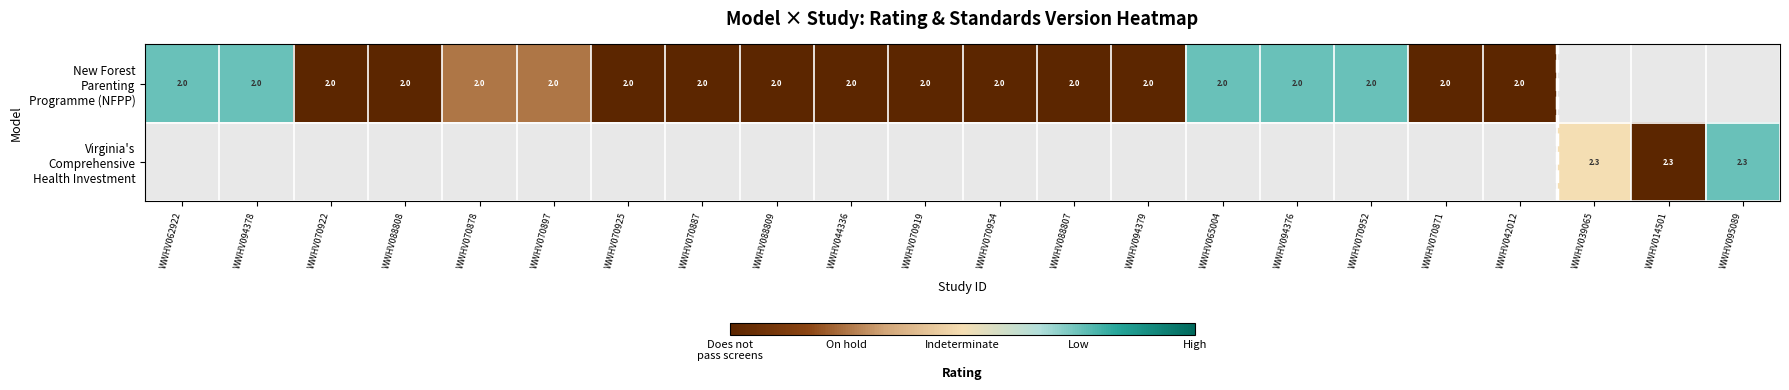

At WWHV070952, list the series in order from largest to smallest.

New Forest Parenting Programme (NFPP), Virginia's Comprehensive Health Investment